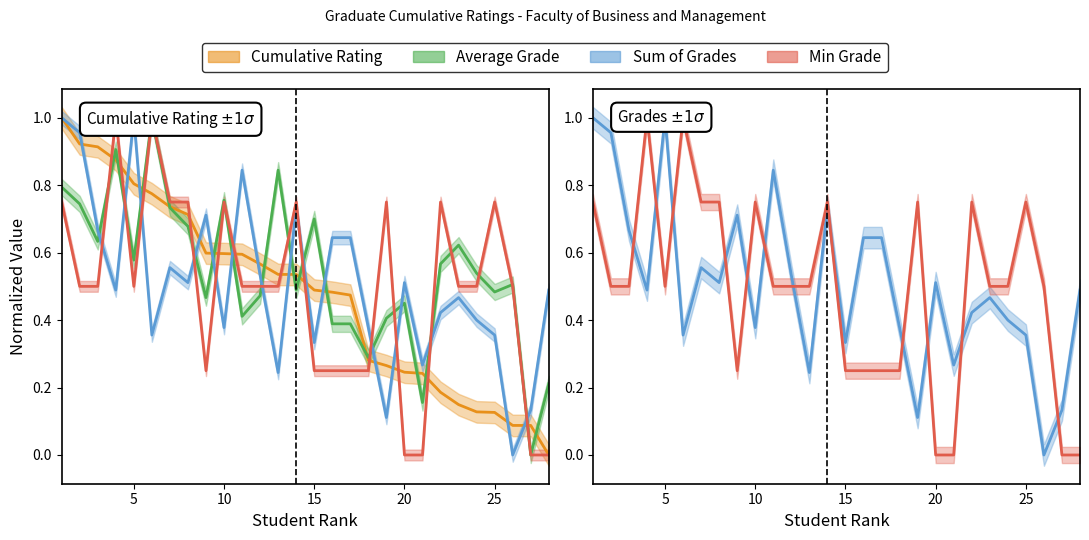

Where is Min Grade nearest to the value 0?

20